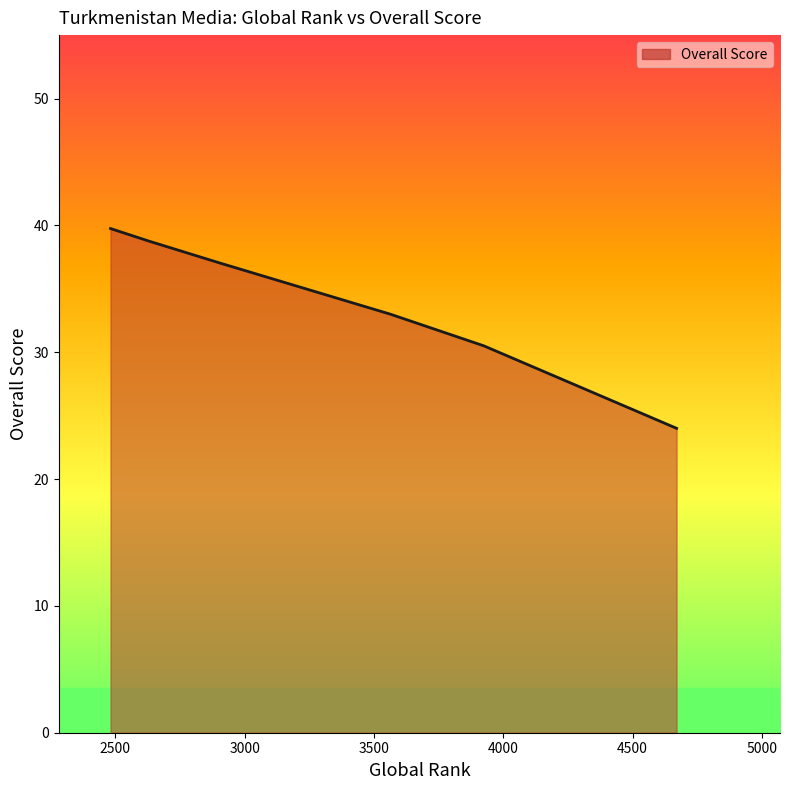

Reading left to right, extract all data points from this chart.

39.8	38.8	37.0	37.0	33.0	33.0	30.5	24.0